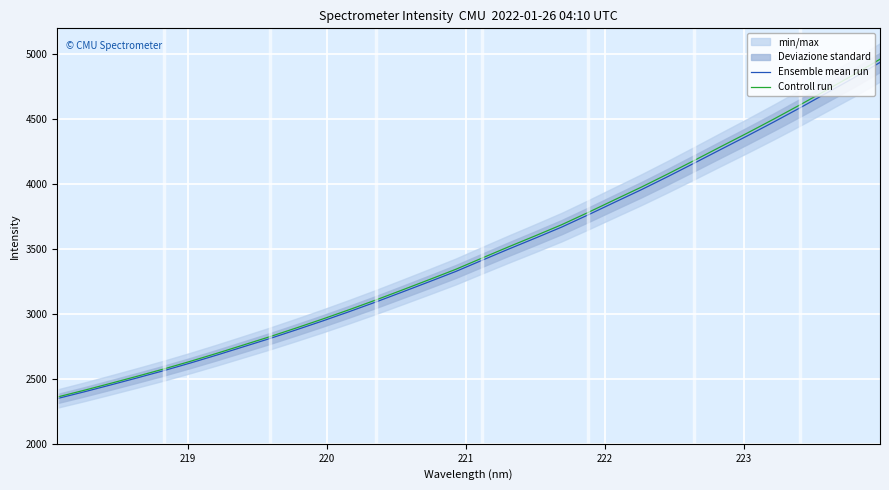

How many series are shown in this chart?

2